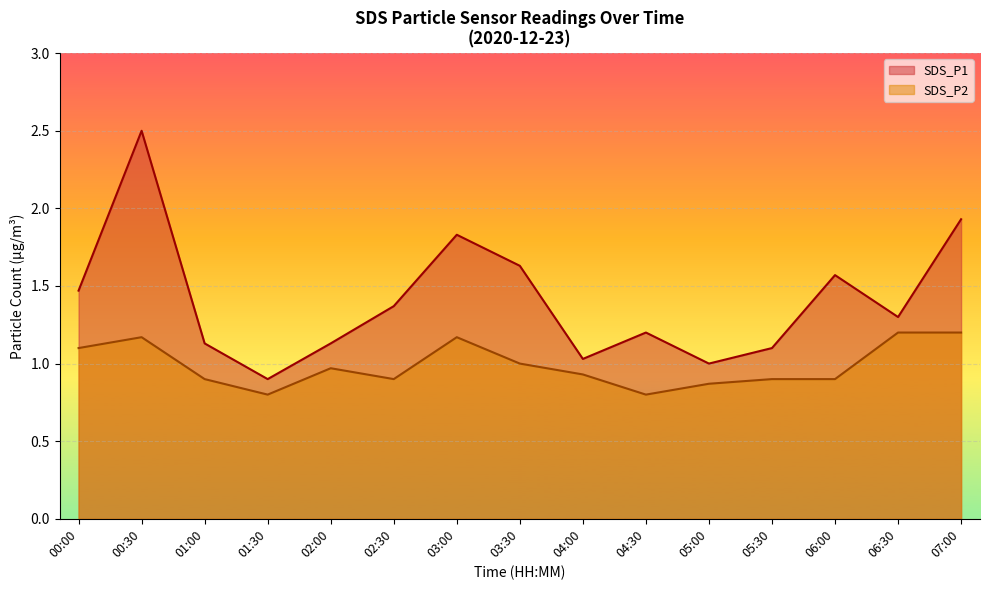

Which series has the largest total across all categories?

SDS_P1